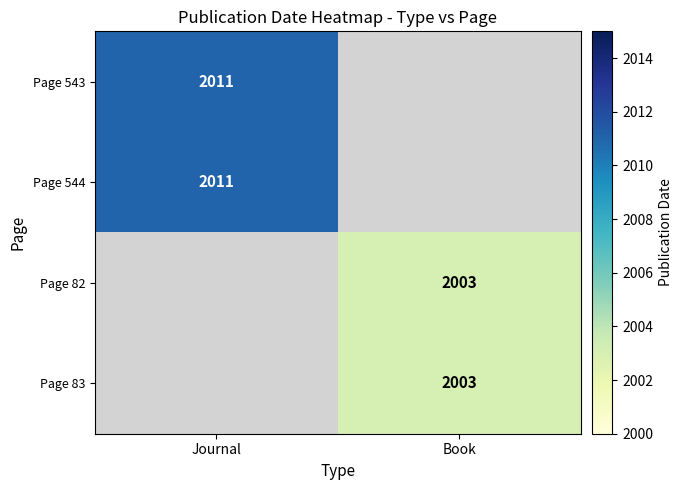

Is the value of Page 544 at Journal greater than the value of Page 82 at Book?

Yes